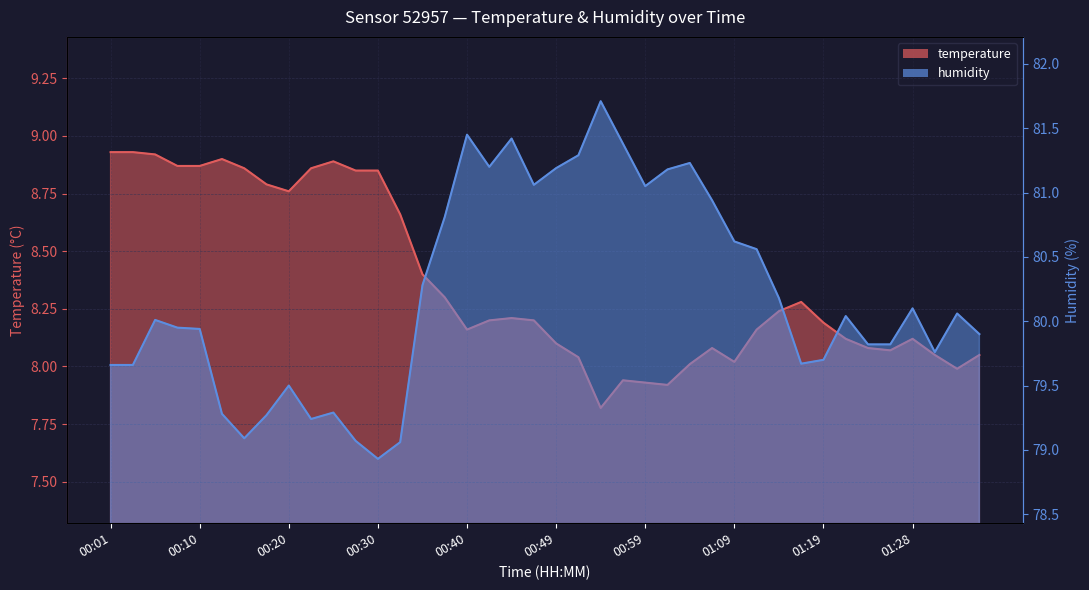

Reading left to right, list all the values displayed in this chart.

temperature: 8.9	8.9	8.9	8.9	8.9	8.9	8.9	8.8	8.8	8.9	8.9	8.8	8.8	8.7	8.4	8.3	8.2	8.2	8.2	8.2	8.1	8.0	7.8	7.9	7.9	7.9	8.0	8.1	8.0	8.2	8.2	8.3	8.2	8.1	8.1	8.1	8.1	8.1	8.0	8.1
humidity: 79.7	79.7	80.0	80.0	79.9	79.3	79.1	79.3	79.5	79.2	79.3	79.1	78.9	79.1	80.3	80.8	81.5	81.2	81.4	81.1	81.2	81.3	81.7	81.4	81.0	81.2	81.2	80.9	80.6	80.6	80.2	79.7	79.7	80.0	79.8	79.8	80.1	79.8	80.1	79.9